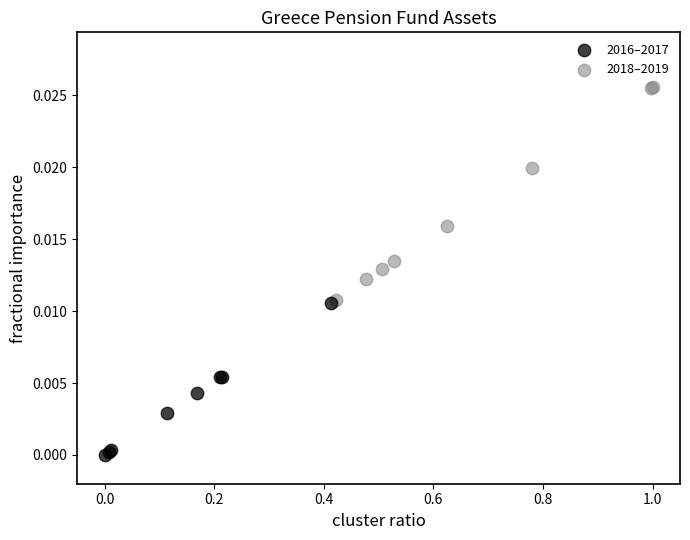

Which series contains the highest Y value?

2018–2019